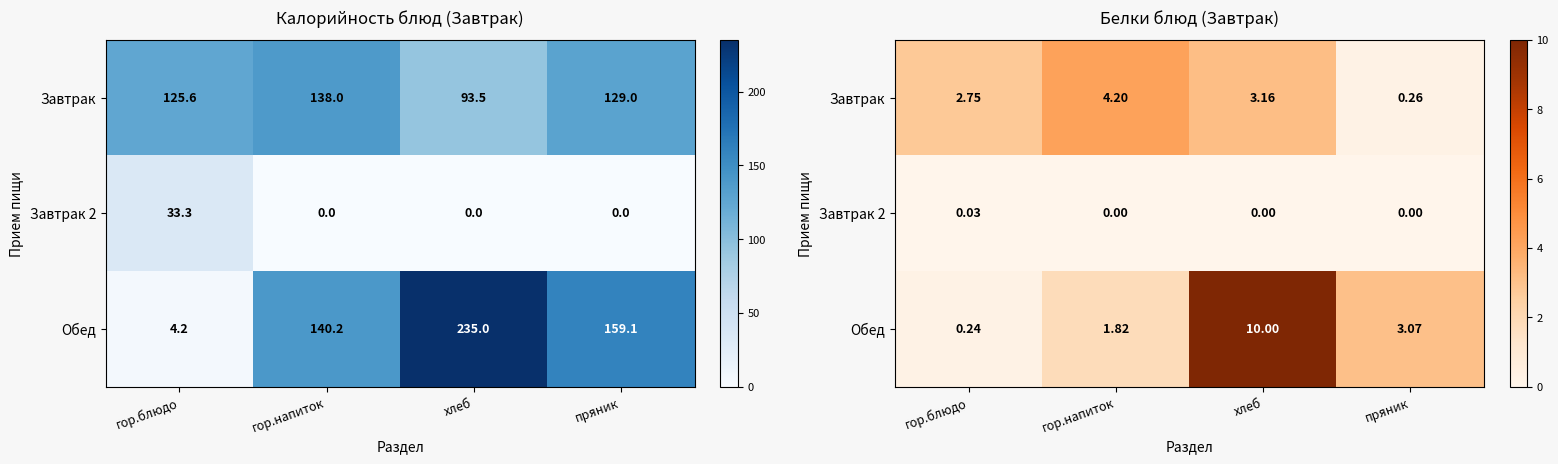

Count the Завтрак 2 values in the range 0 to 1.

4